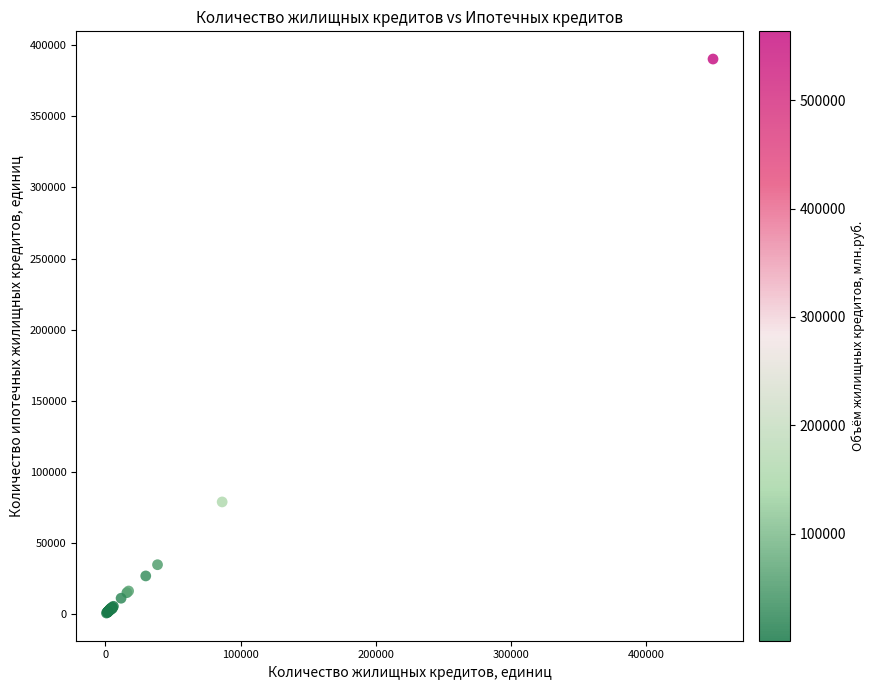

What Y value in the scatter plot is closest to 195536?

78869